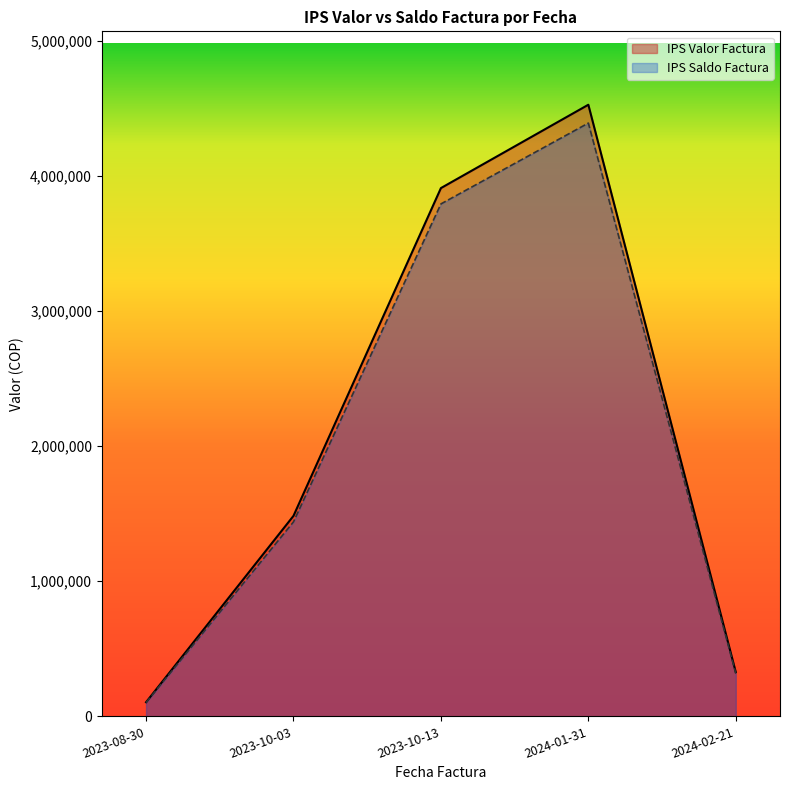

What is the sum of the IPS Valor Factura values at 2023-08-30 and 2023-10-13?

4013200.0